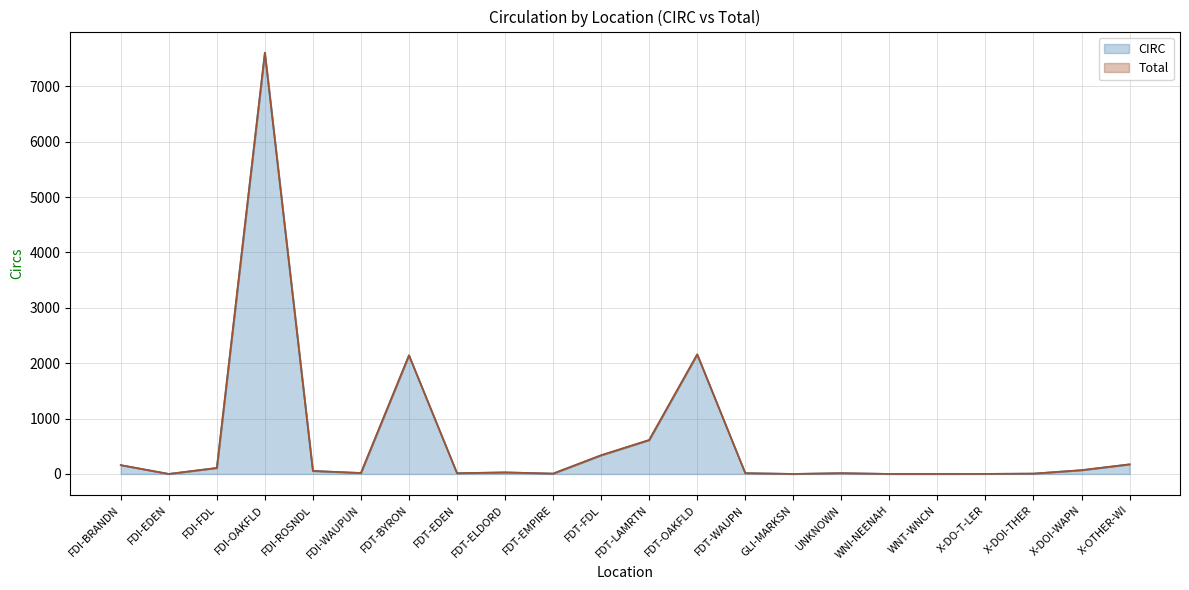

Reading left to right, what are all the values shown in this chart?

CIRC: 160	1	109	7606	55	18	2142	14	29	7	338	613	2159	15	1	15	1	1	2	7	69	174
Total: 160	1	109	7607	55	18	2142	14	29	7	338	613	2159	15	1	15	1	1	2	7	69	174